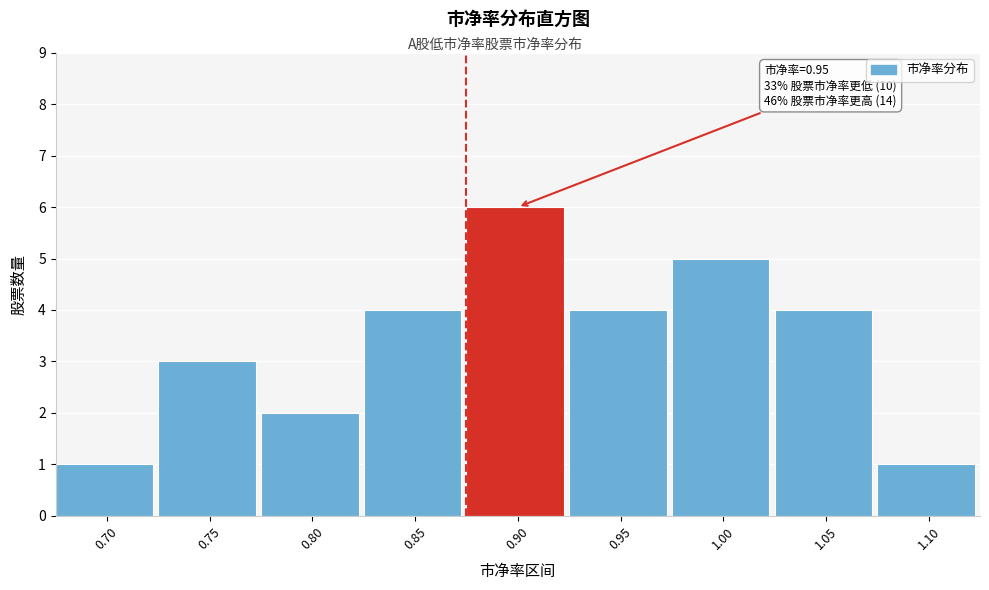

Reading left to right, list all the values displayed in this chart.

1	3	2	4	6	4	5	4	1